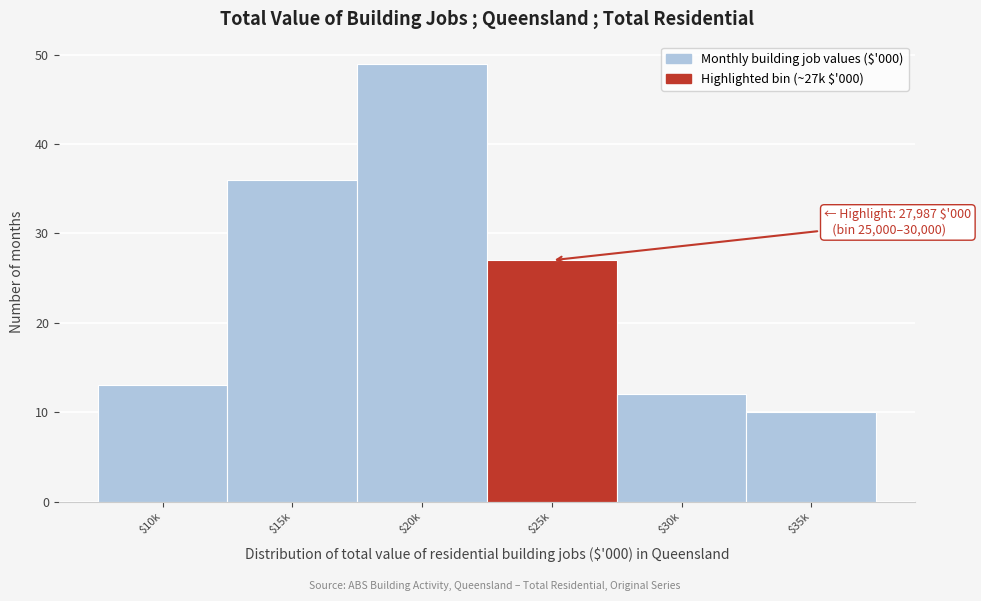

Reading right to left, what are all the values shown in this chart?

10	12	27	49	36	13